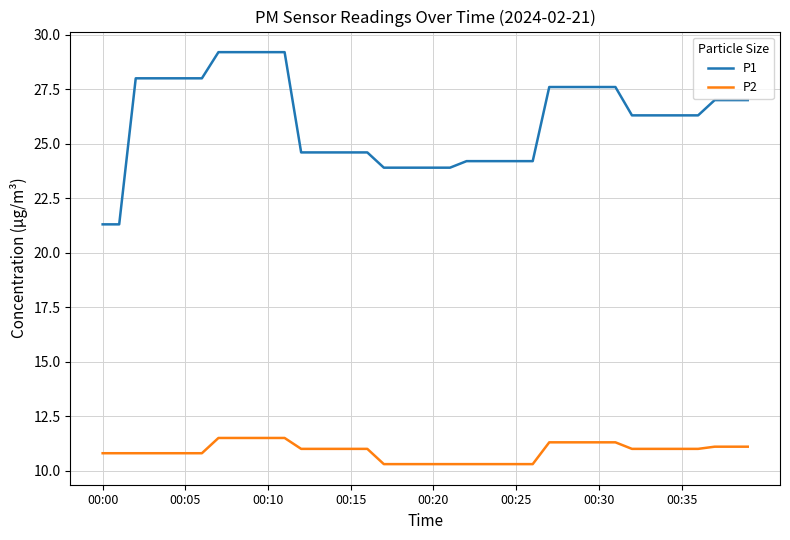

True or false: P2 and P1 intersect in this chart.

False